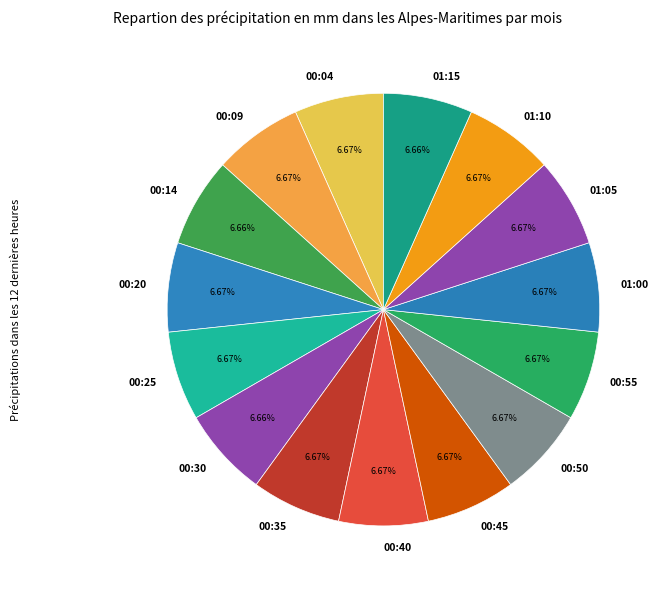

To the nearest percent, what is the combined percentage of 00:50 and 01:10?

13%